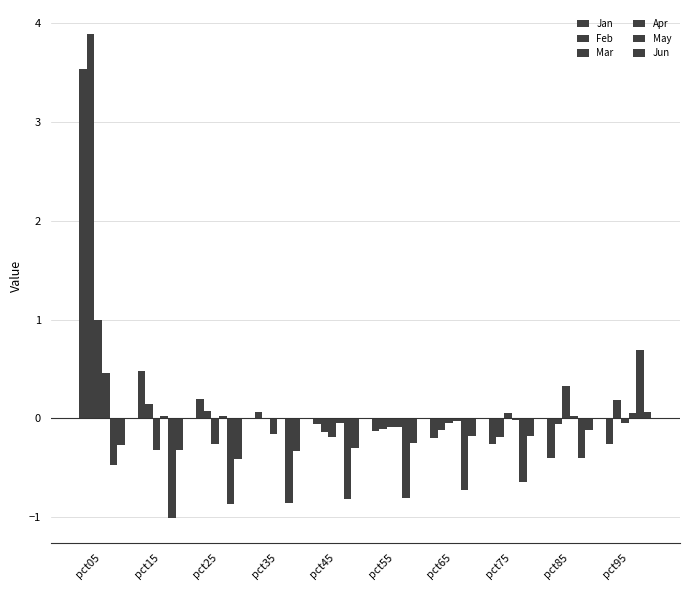

Between pct25 and pct75, which series saw the biggest shift?

Jan